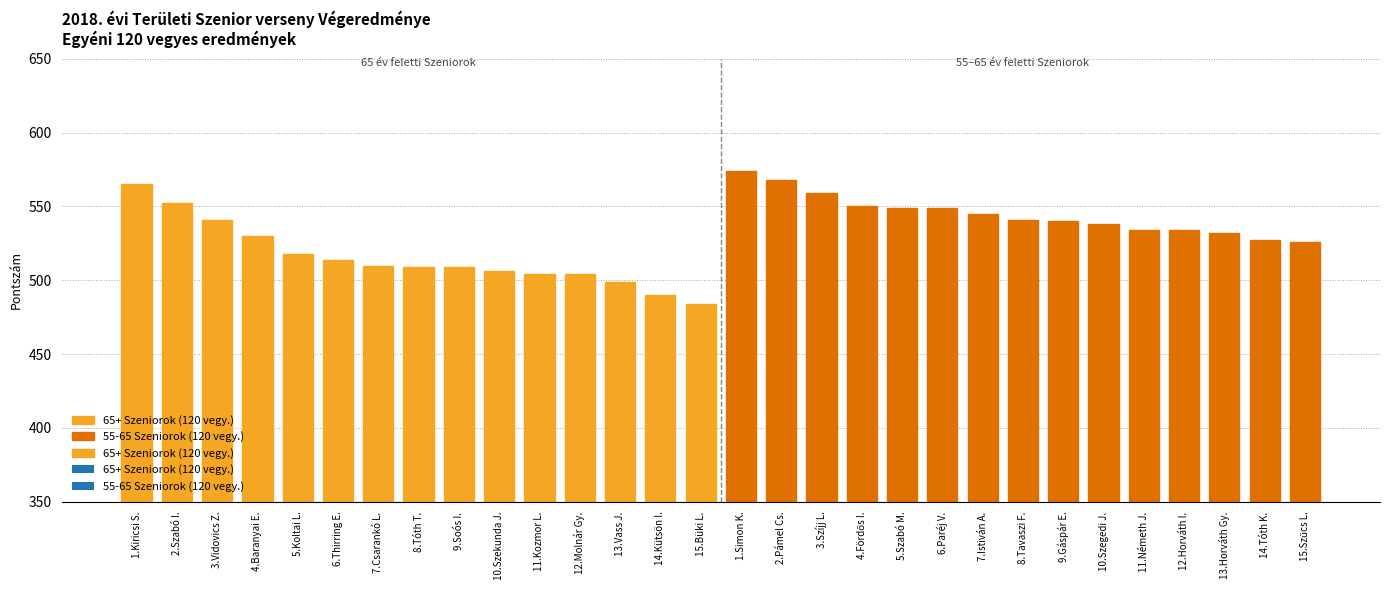

What is the sum of all values?

15901